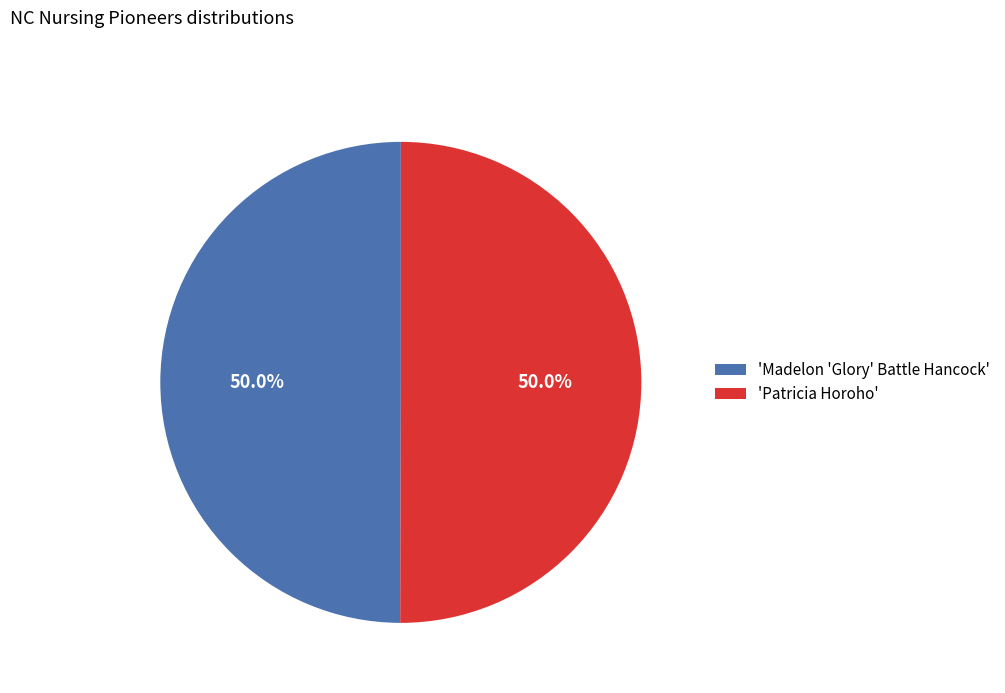

What is the total percentage of 'Patricia Horoho' and 'Madelon 'Glory' Battle Hancock'?

100.0%